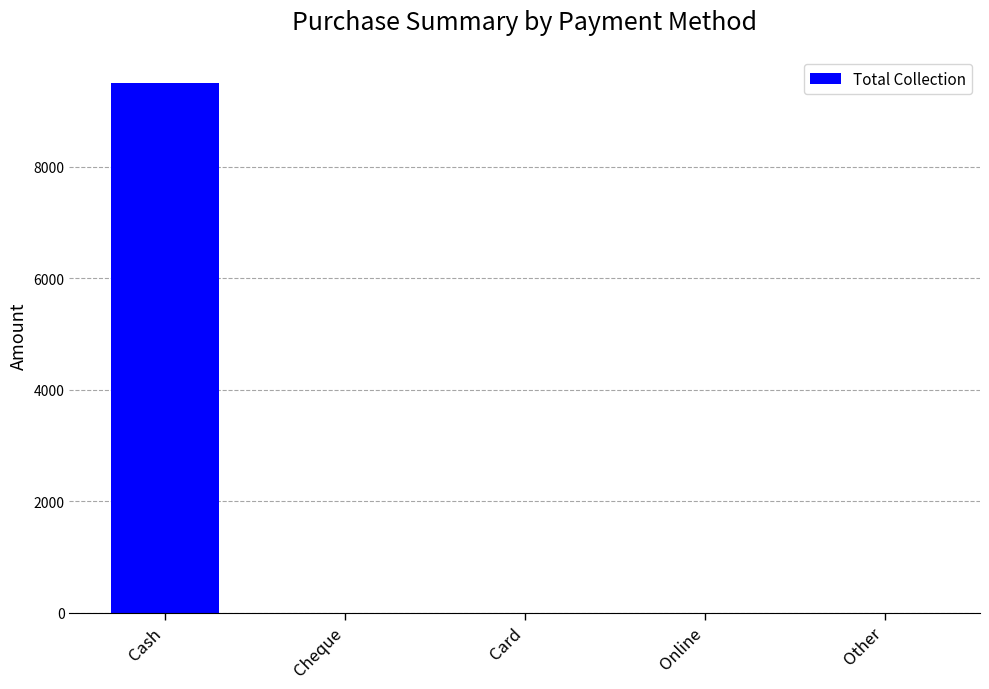

What is the sum of the values at Other and Cash?

9500